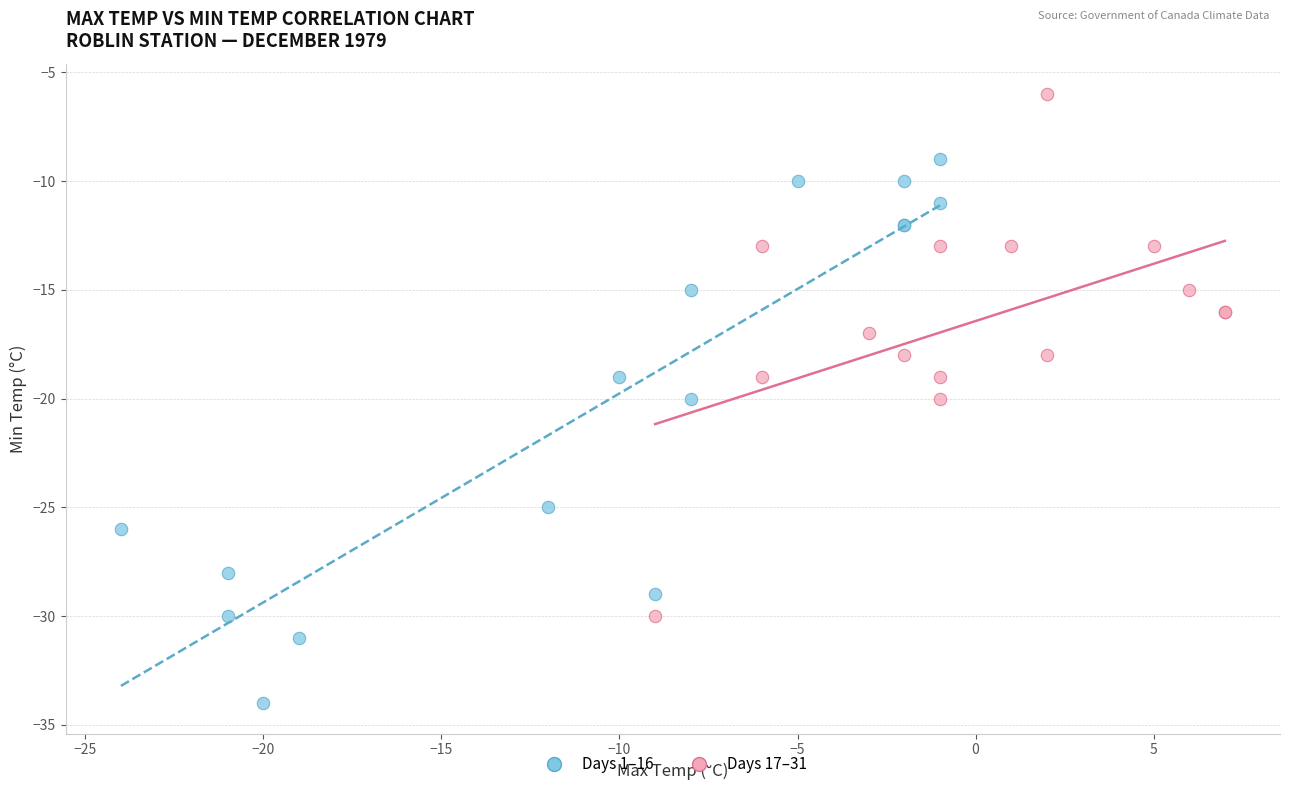

Which series contains the lowest Y value?

Days 1–16